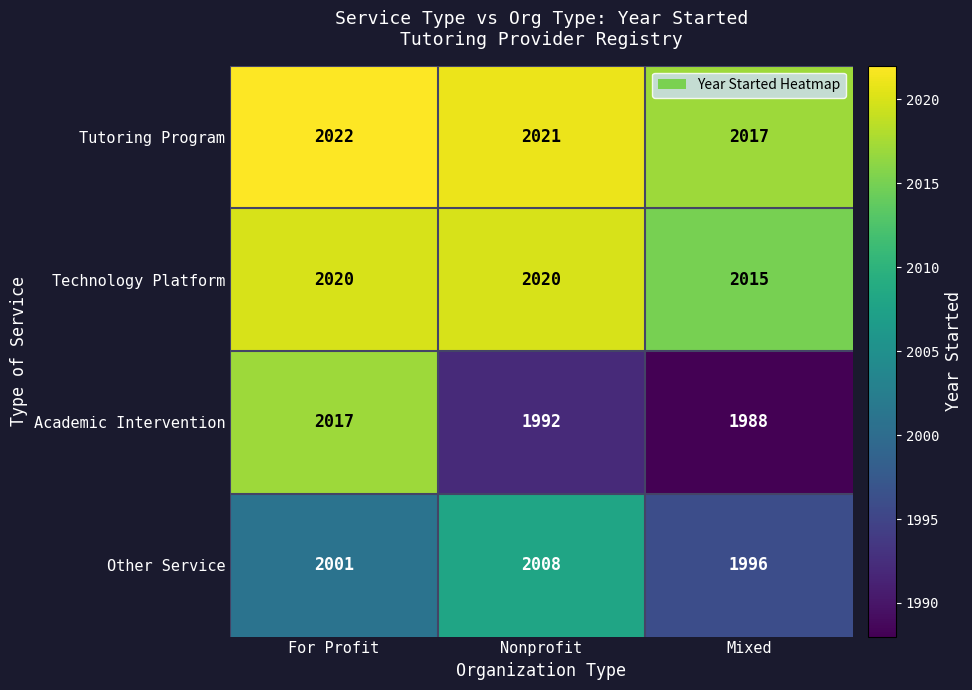

Reading right to left, list all the values displayed in this chart.

Tutoring Program: 2017	2021	2022
Technology Platform: 2015	2020	2020
Academic Intervention: 1988	1992	2017
Other Service: 1996	2008	2001